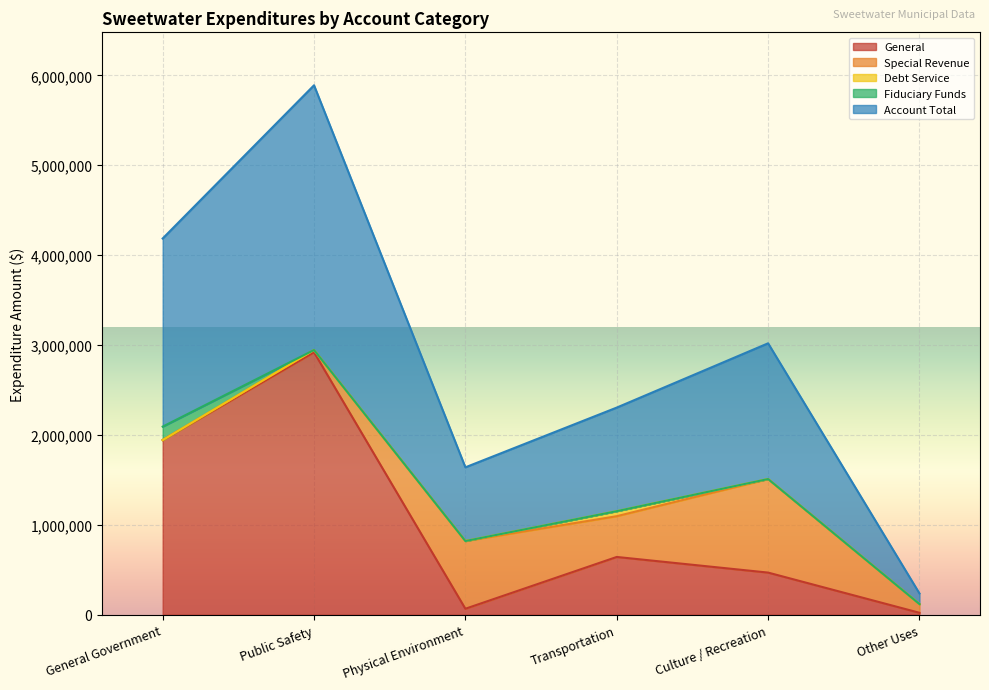

What is the label of the 4th point from the right?

Physical Environment